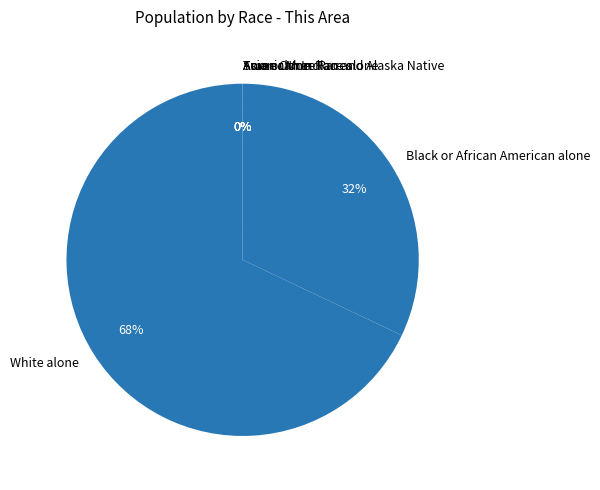

The White alone slice represents 73% of the pie. True or false?

False